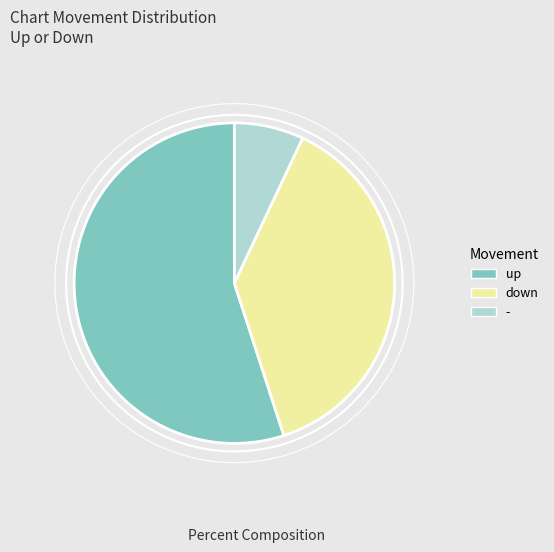

Is it true that - is 1% of the pie?

False